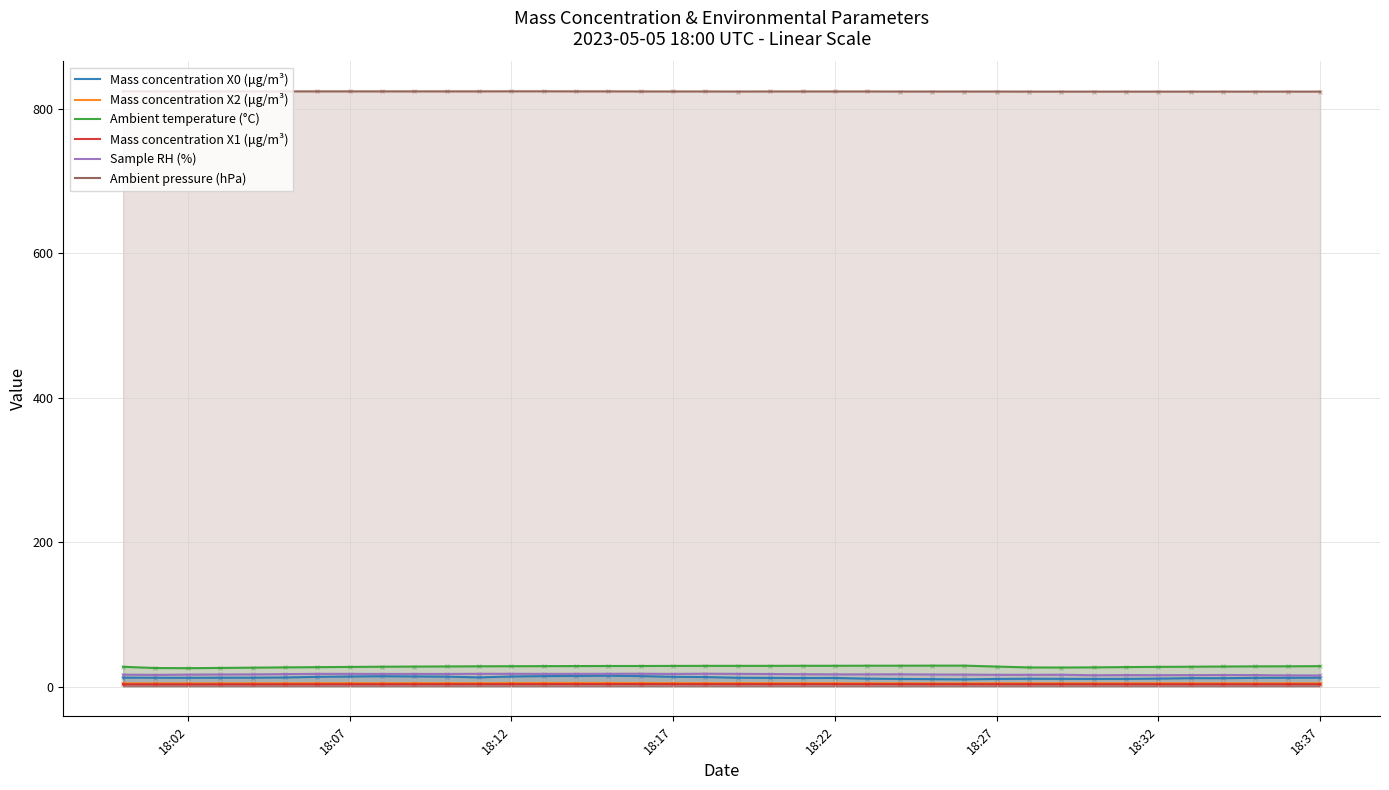

True or false: Sample RH (%) and Mass concentration X0 (μg/m³) intersect in this chart.

False